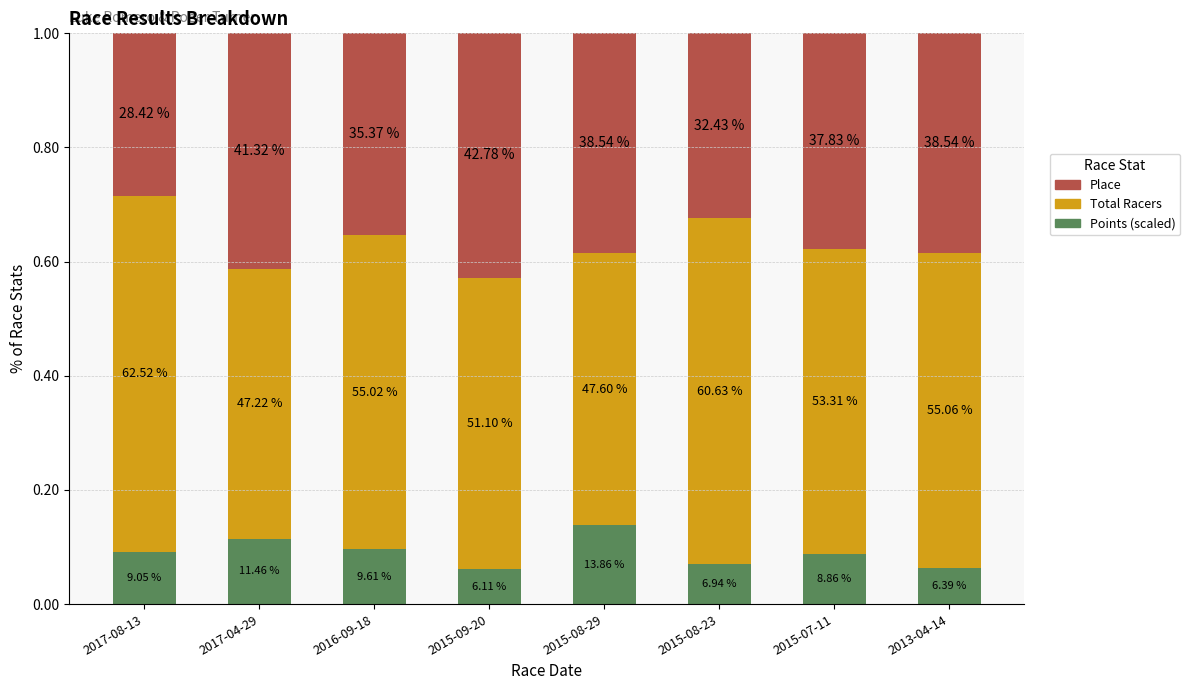

What are all the series names shown in the legend?

Place, Total Racers, Points (scaled)